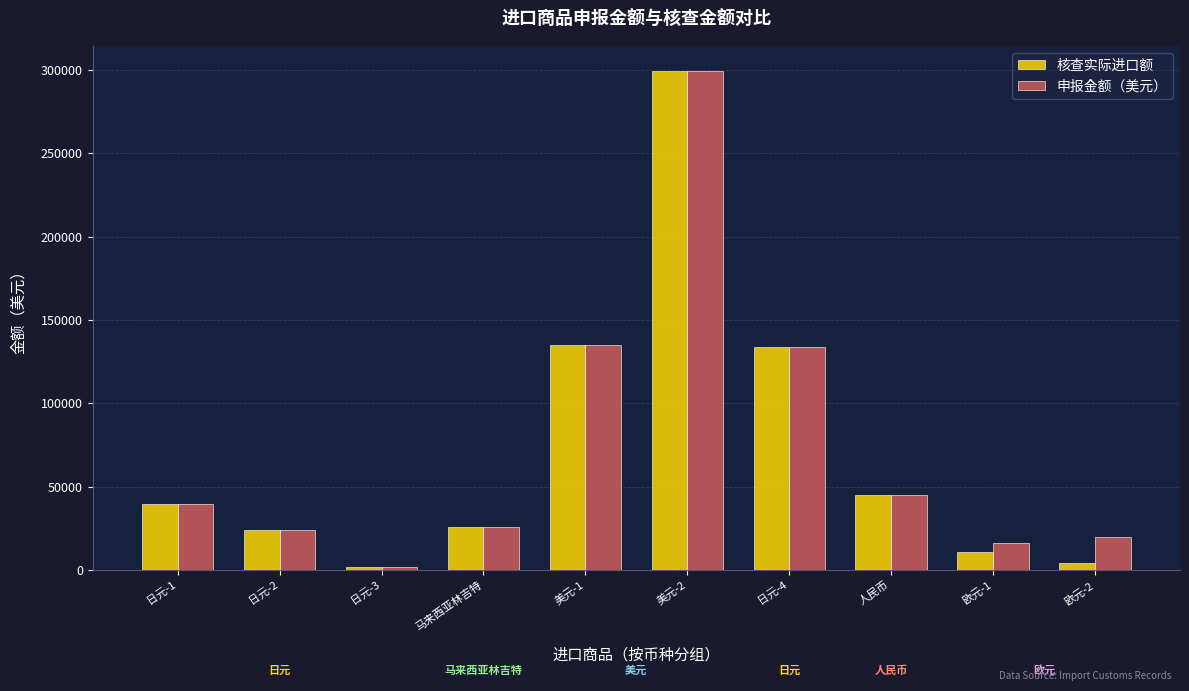

What is the label of the 6th bar from the left?

美元-2